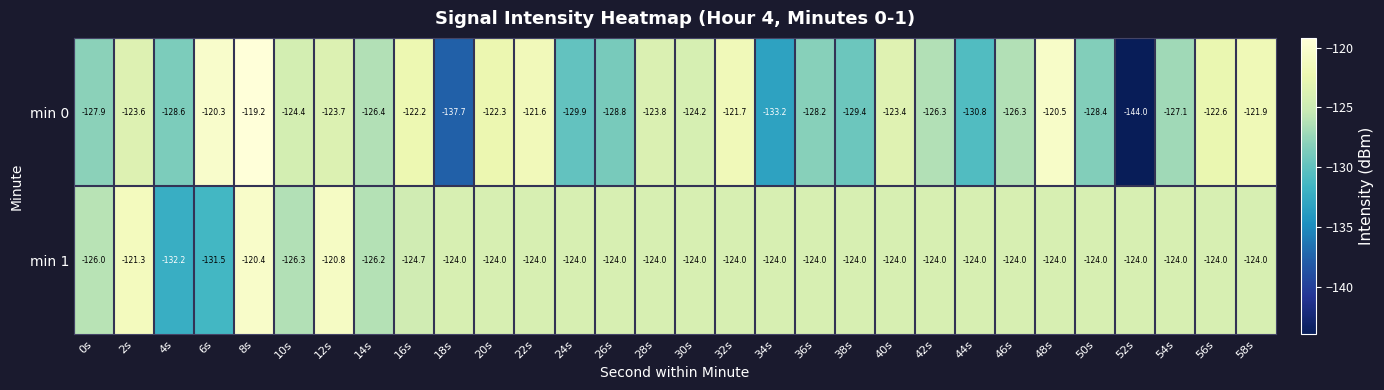

At 38s, list the series in order from largest to smallest.

min 1, min 0